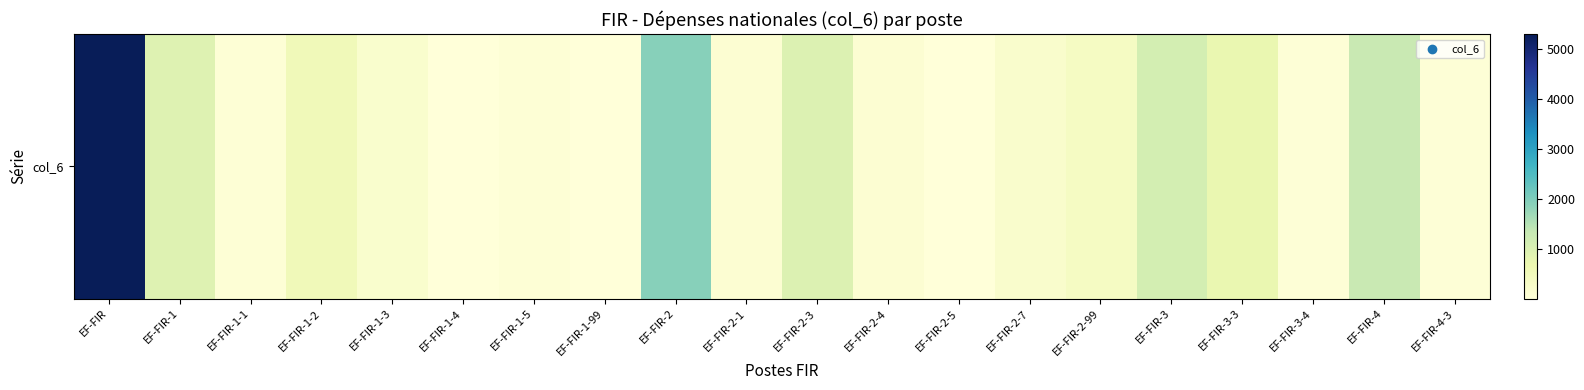

What is the sum of the values at EF-FIR-1-3 and EF-FIR?

5515.8